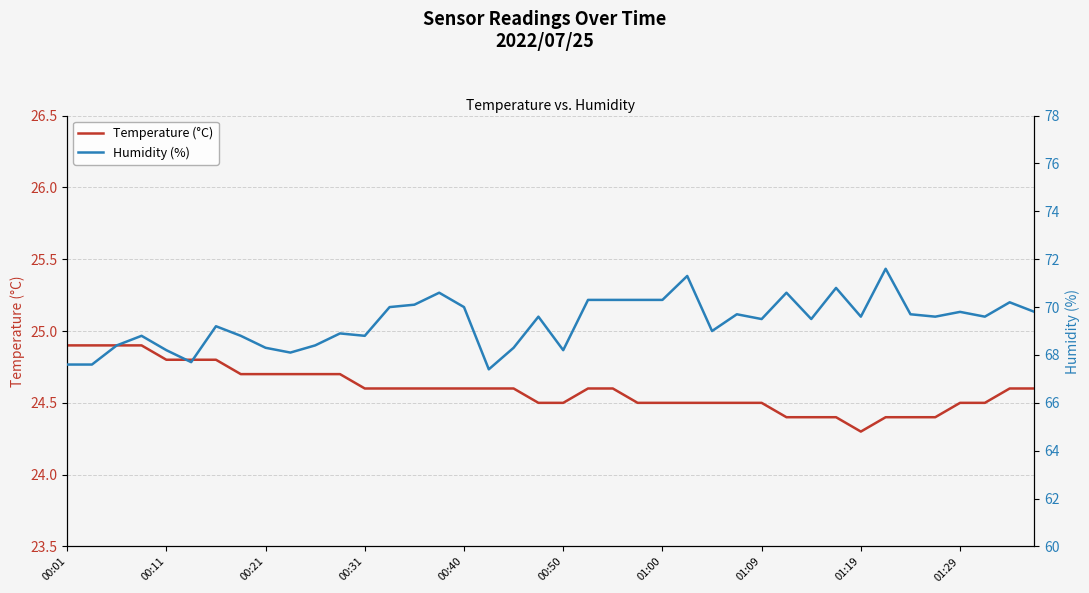

What is the difference between the Temperature (°C) values at 15 and 31?

0.2